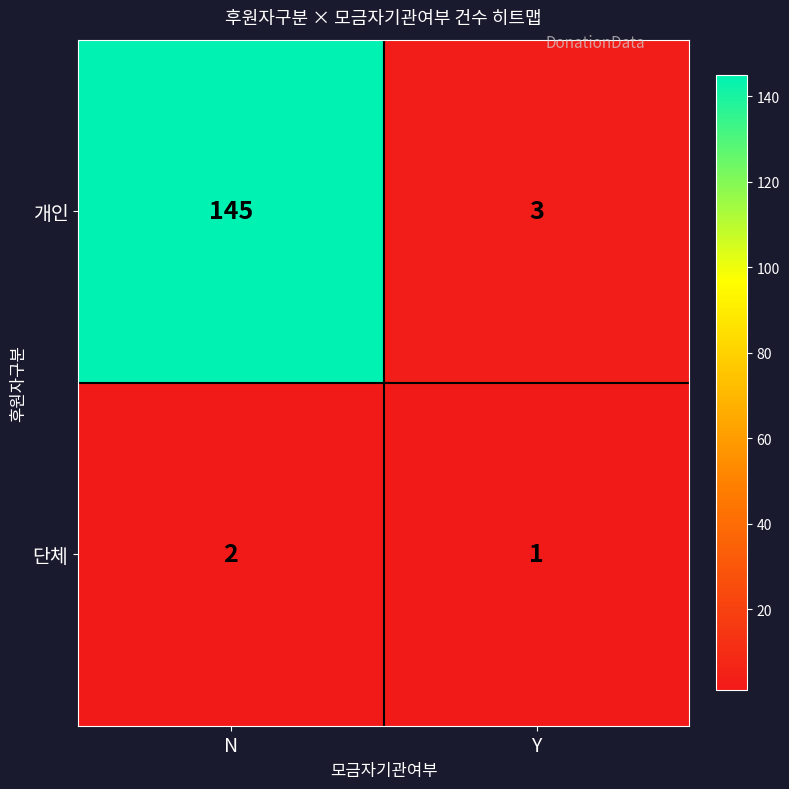

Which series has the largest total across all categories?

개인